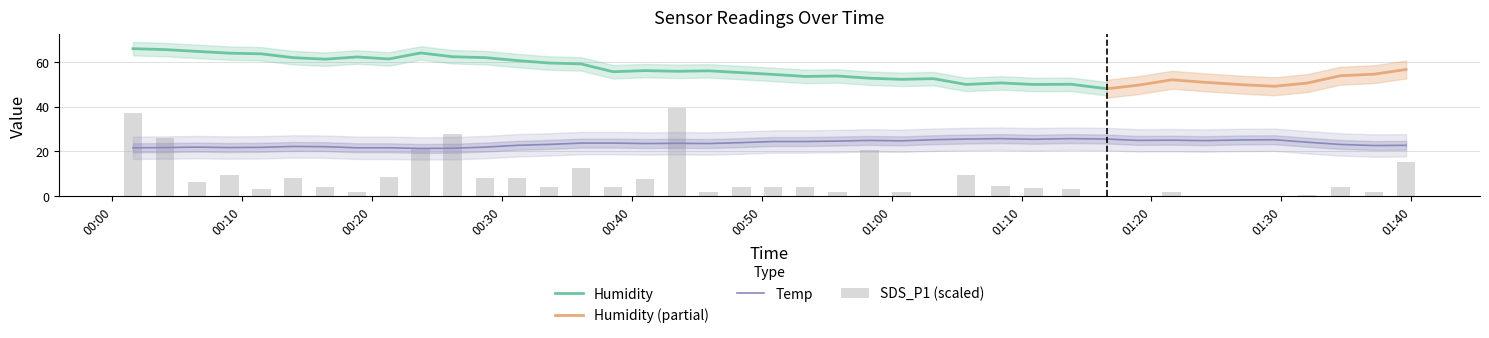

Which series has the widest spread of values?

SDS_P1